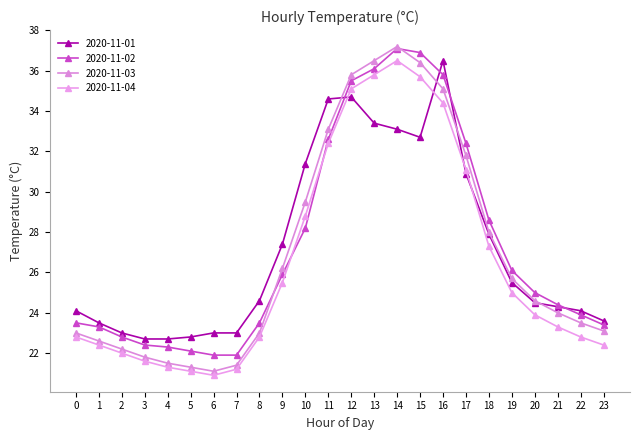

How many lines are shown in the chart?

4